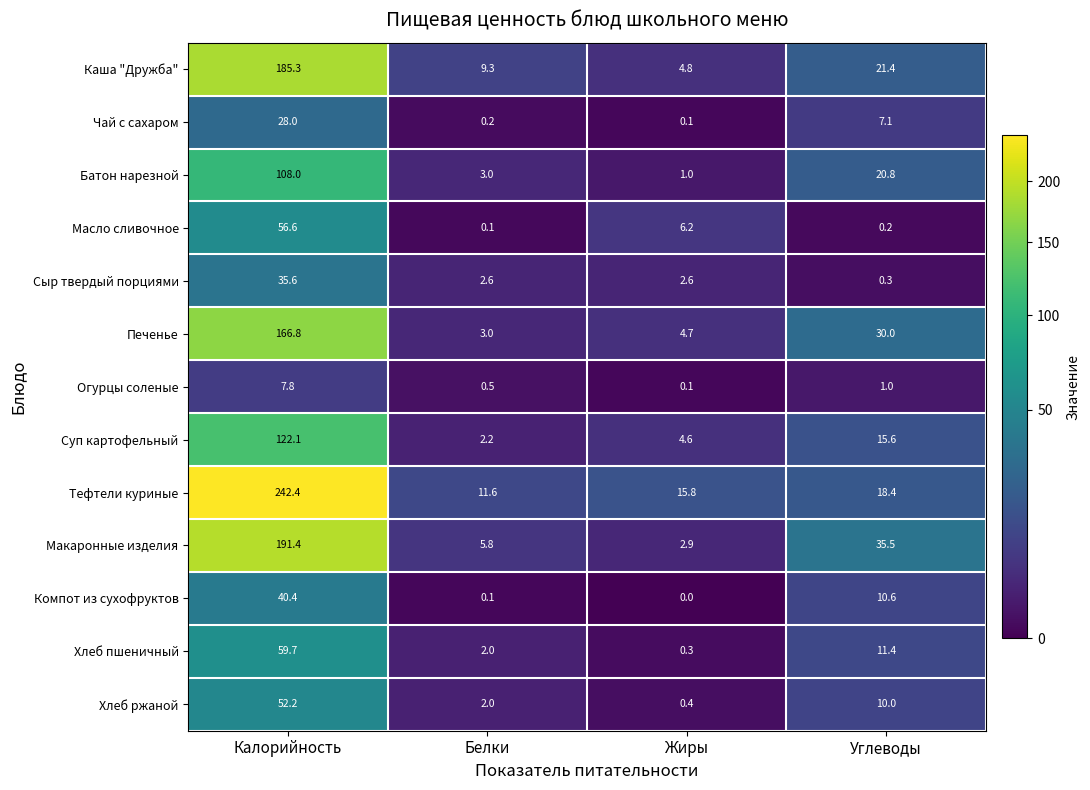

The Хлеб пшеничный series shows 0.3 at Жиры. True or false?

True